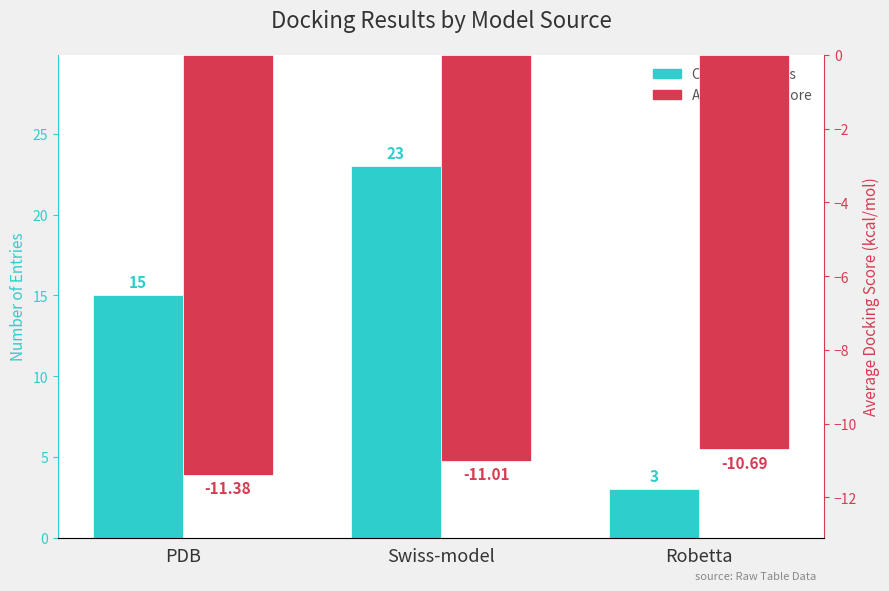

Reading left to right, transcribe all the data shown in this chart.

Count of Entries: PDB=15.0	Swiss-model=23.0	Robetta=3.0
Avg Docking Score: PDB=-11.4	Swiss-model=-11.0	Robetta=-10.7